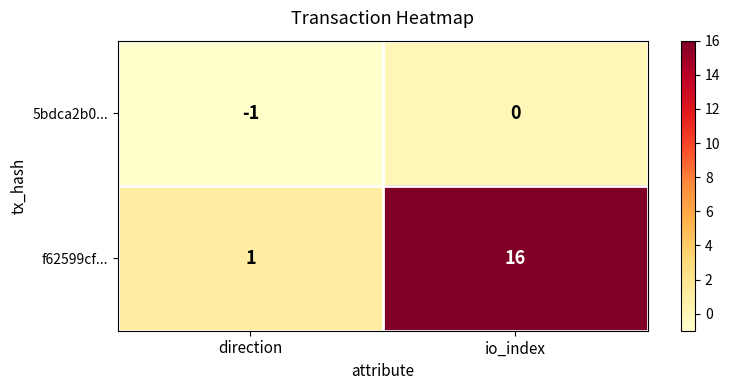

The value of 5bdca2b0... at direction is 0. True or false?

False